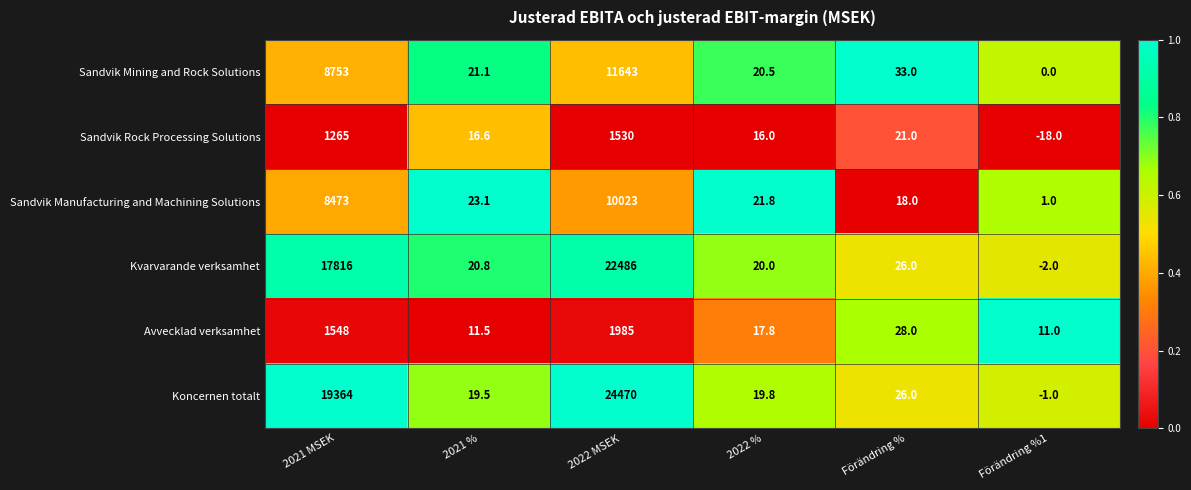

Read the Koncernen totalt value at 2022 %.

19.8